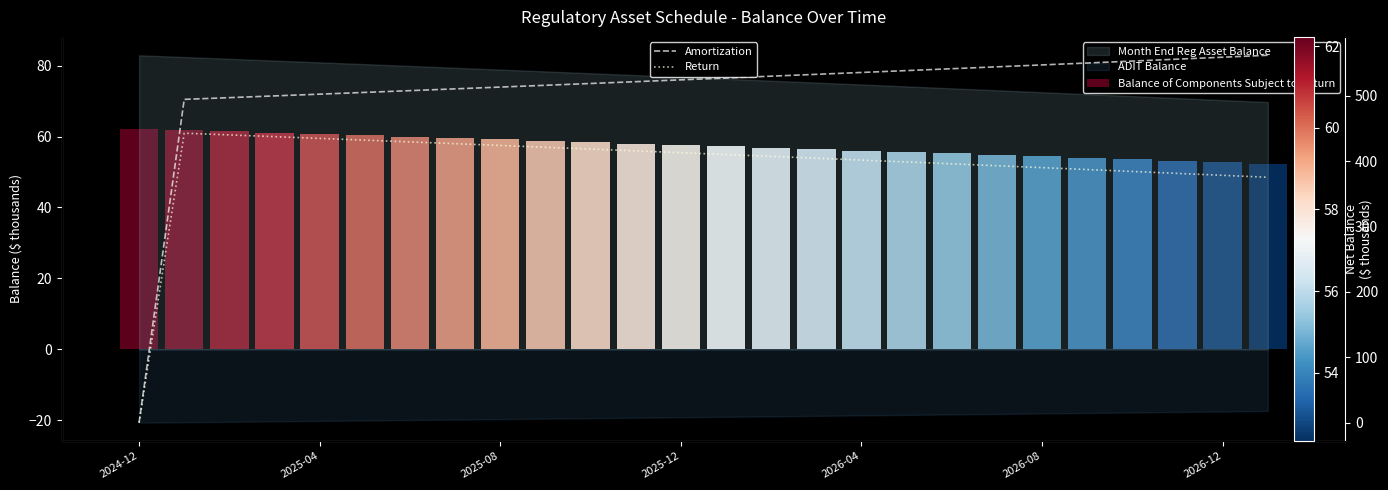

How many data points in Amortization are above 527?

13